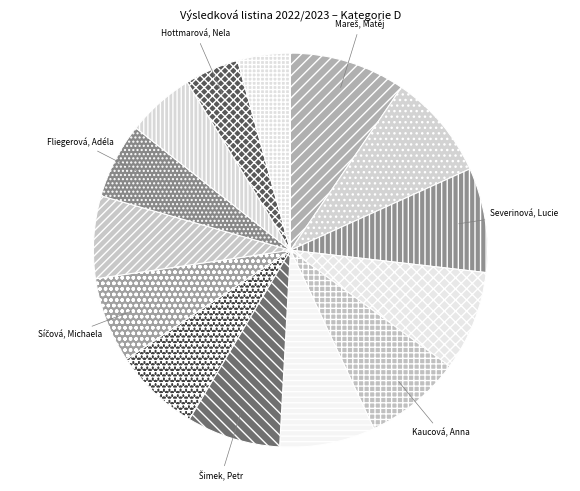

Count the number of slices in the pie.

14